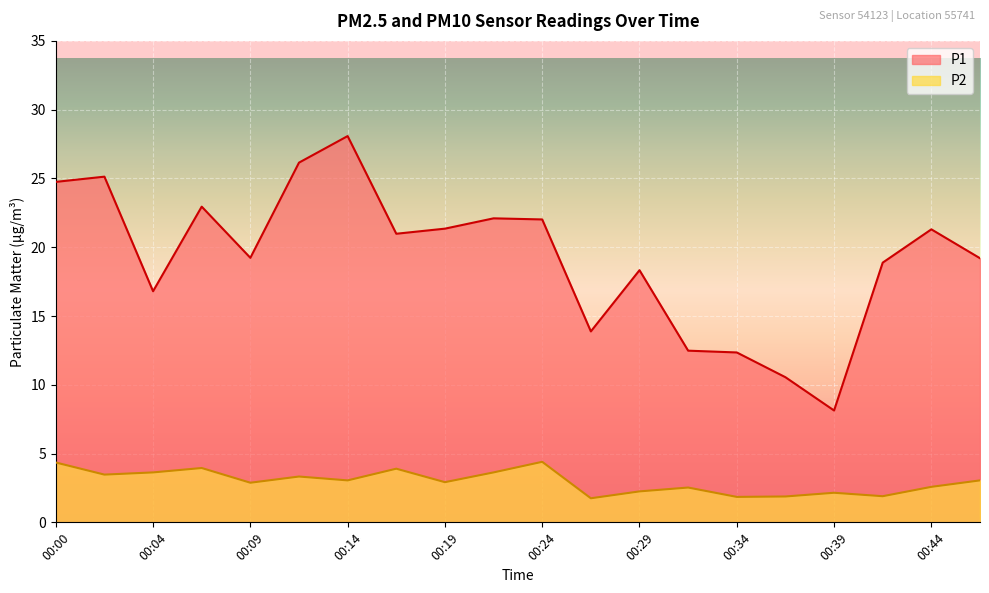

Where does the P1 series first go above 20?

00:00